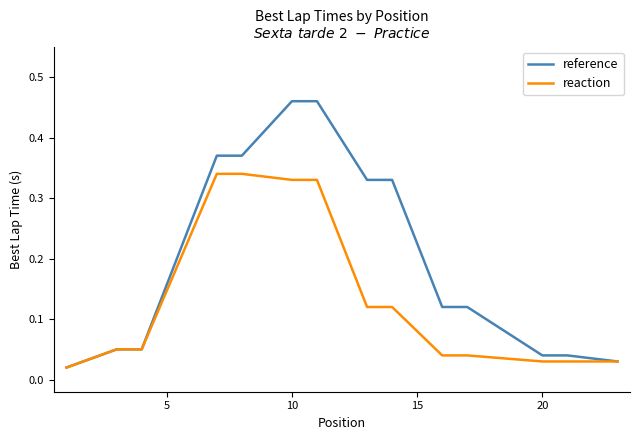

List the series in order of their overall mean, lowest first.

reaction, reference